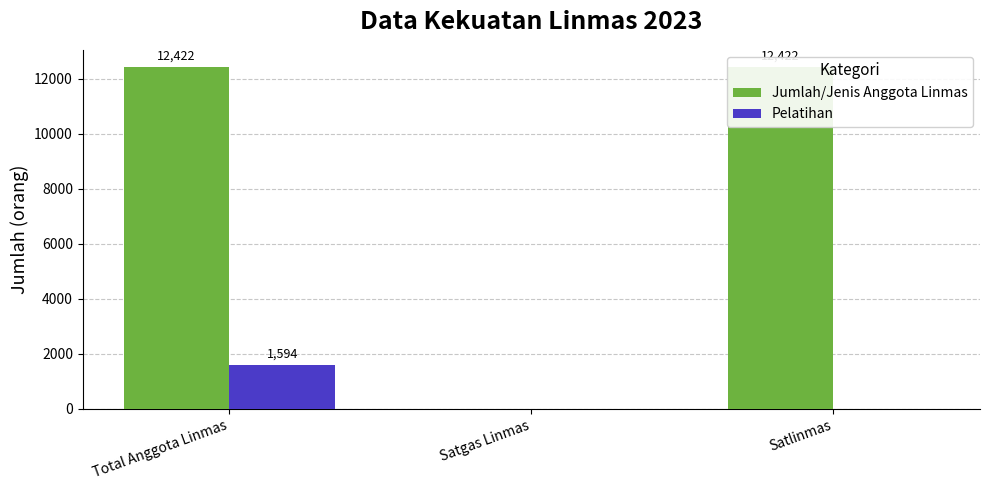

Reading left to right, list all the values displayed in this chart.

Jumlah/Jenis Anggota Linmas: Total Anggota Linmas=12422	Satgas Linmas=0	Satlinmas=12422
Pelatihan: Total Anggota Linmas=1594	Satgas Linmas=0	Satlinmas=0